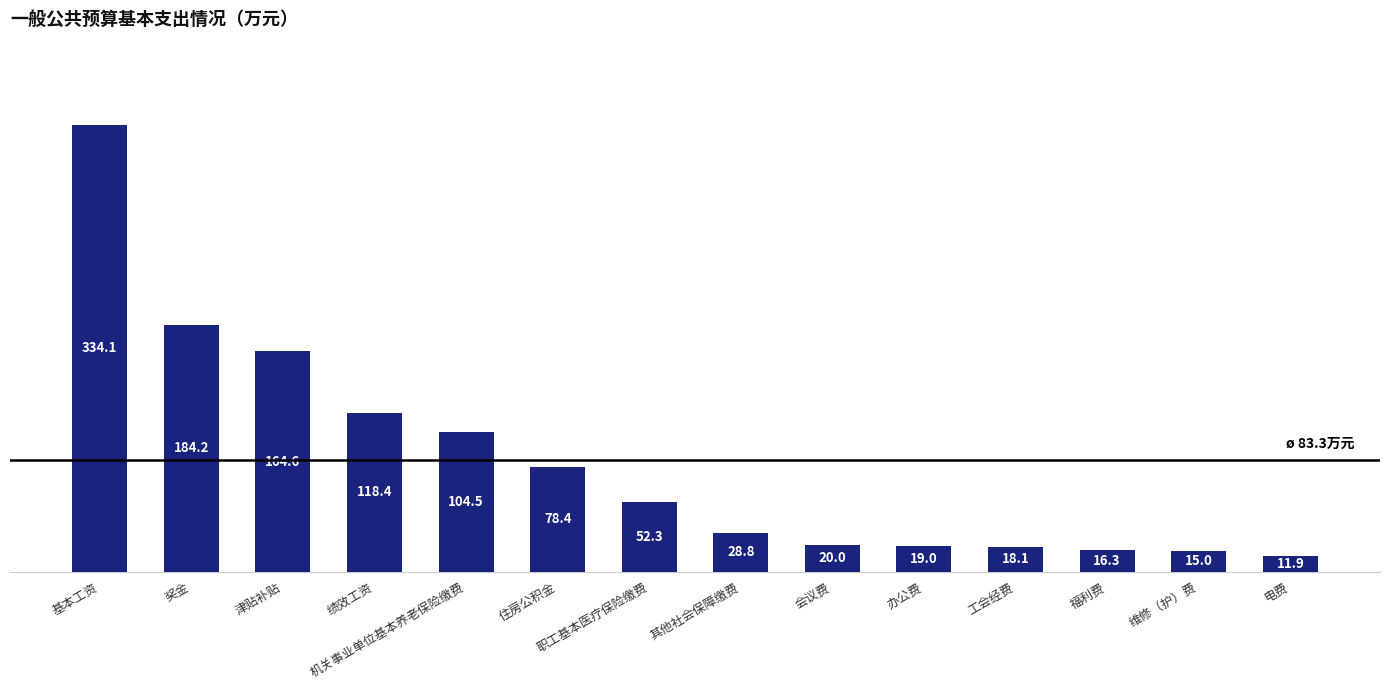

Which category has the lowest value across all series?

电费